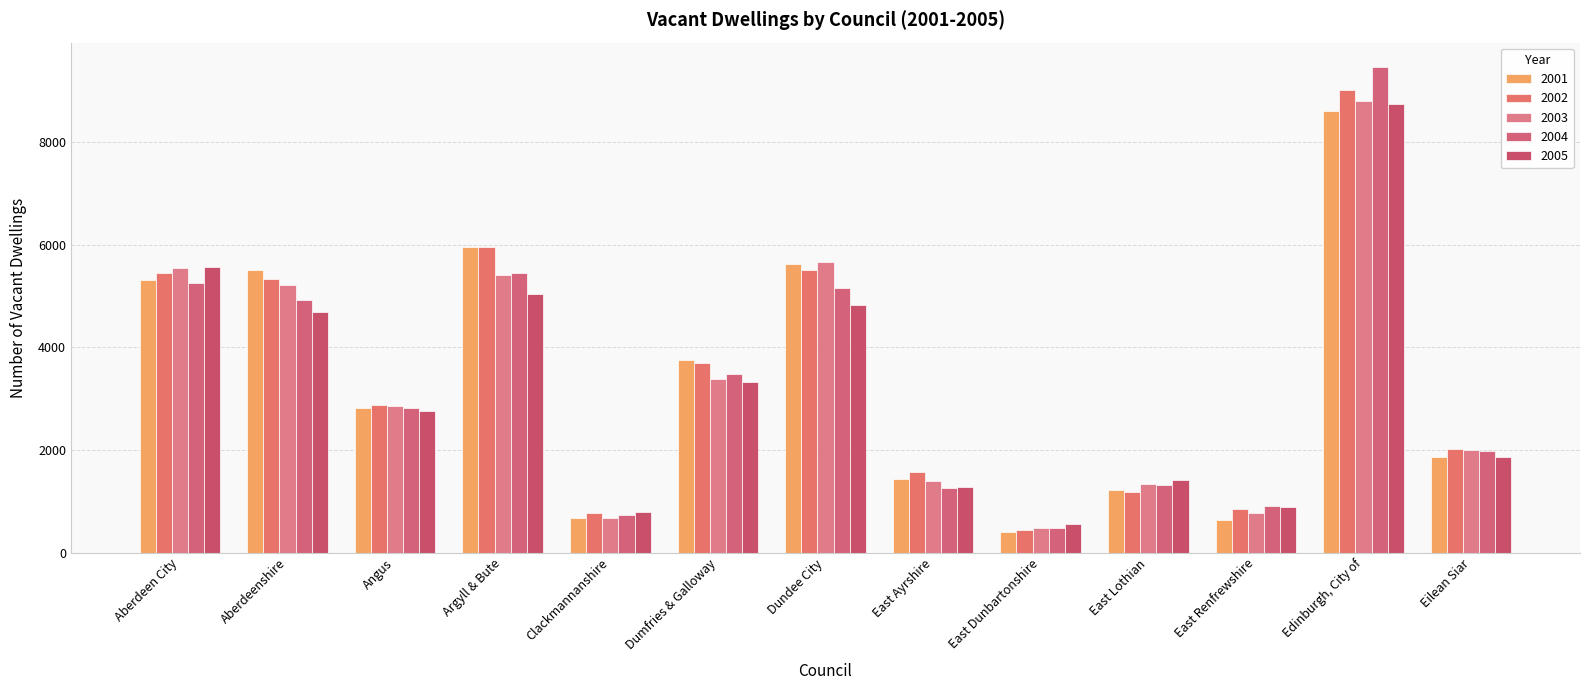

Which has a higher value, Angus or Eilean Siar?

Angus